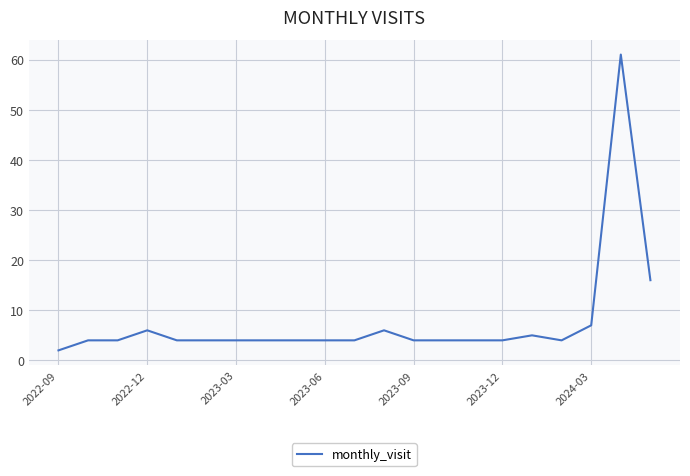

What is the difference between the maximum and minimum values?

59